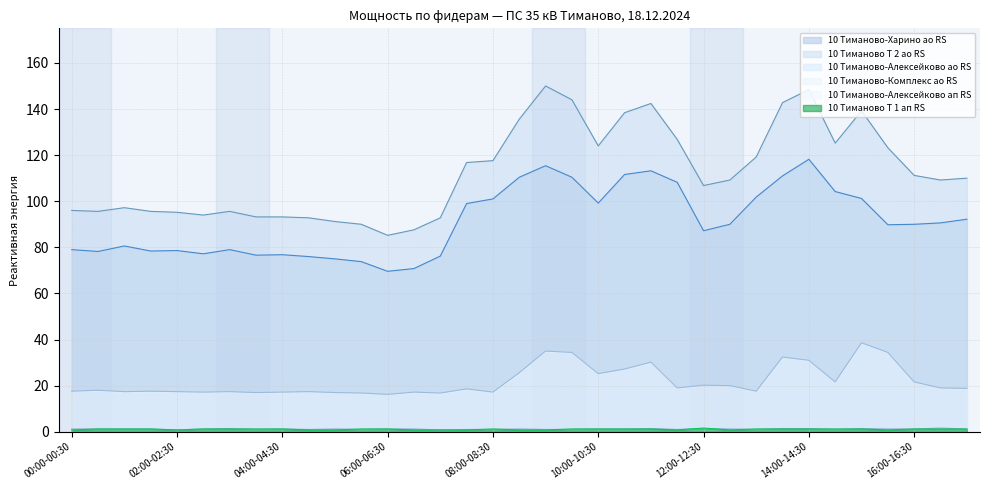

List the labels in order of 10 Тиманово Т 2 ао RS value, largest first.

09:00-09:30, 14:00-14:30, 09:30-10:00, 13:30-14:00, 11:00-11:30, 15:00-15:30, 10:30-11:00, 08:30-09:00, 11:30-12:00, 14:30-15:00, 10:00-10:30, 15:30-16:00, 13:00-13:30, 08:00-08:30, 07:30-08:00, 16:00-16:30, 17:00-17:30, 12:30-13:00, 16:30-17:00, 12:00-12:30, 01:00-01:30, 00:00-00:30, 00:30-01:00, 01:30-02:00, 03:00-03:30, 02:00-02:30, 02:30-03:00, 03:30-04:00, 04:00-04:30, 04:30-05:00, 07:00-07:30, 05:00-05:30, 05:30-06:00, 06:30-07:00, 06:00-06:30